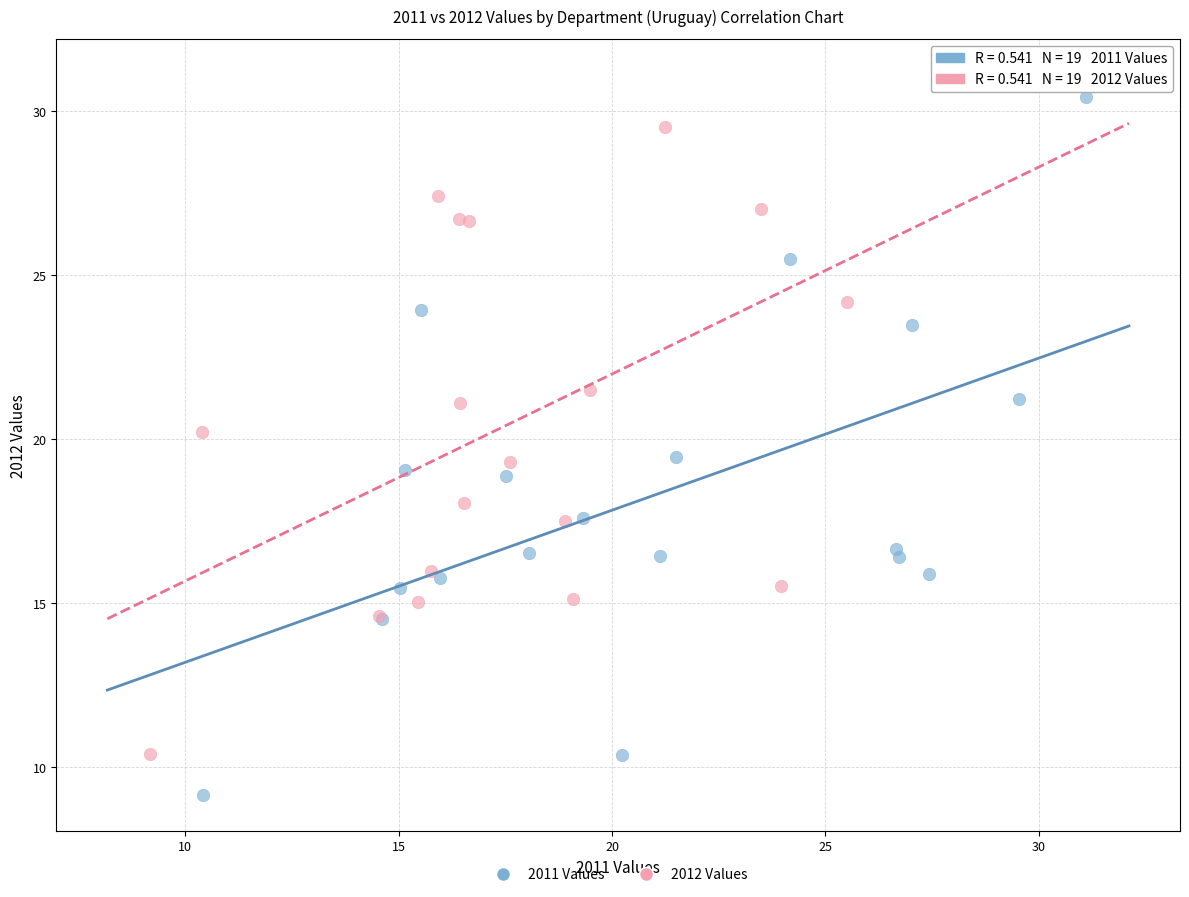

Which series has the largest Y range (max minus min)?

2011 Values